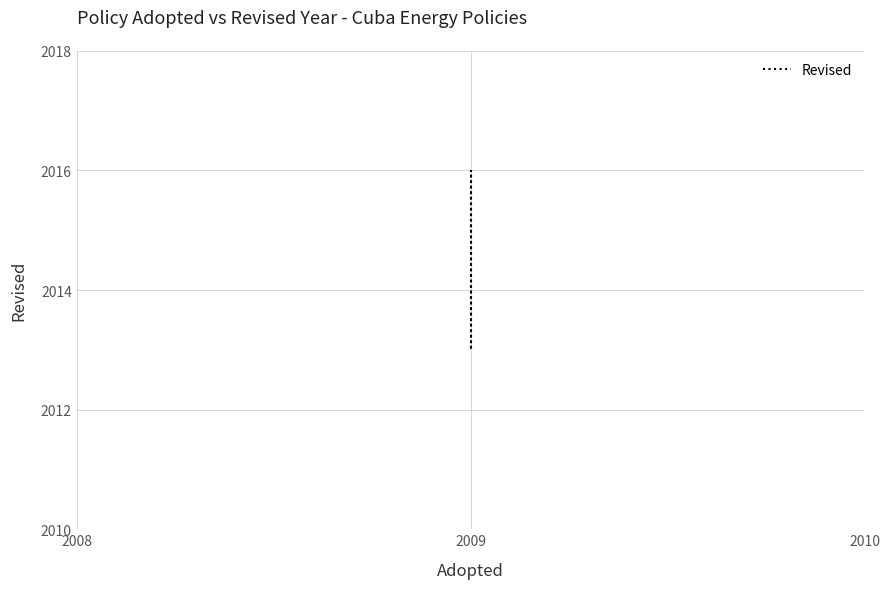

Is this an area chart (filled region under the line)?

No